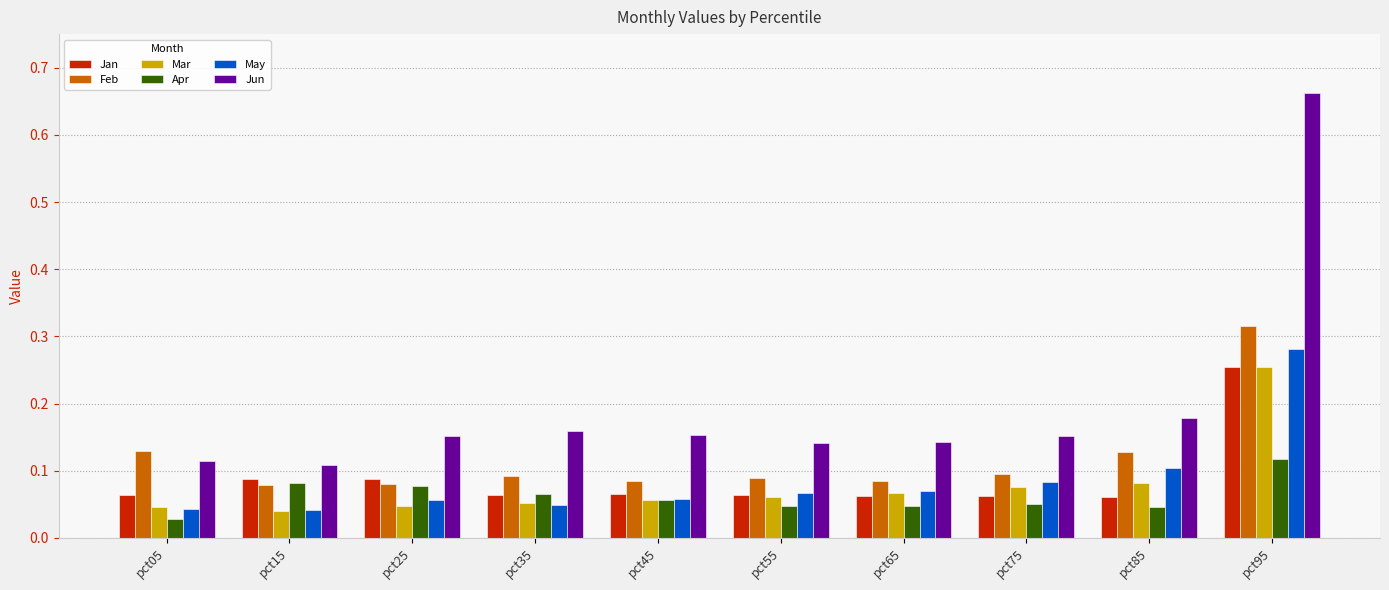

What is the difference between the maximum and second lowest values in the Jun series?

0.5